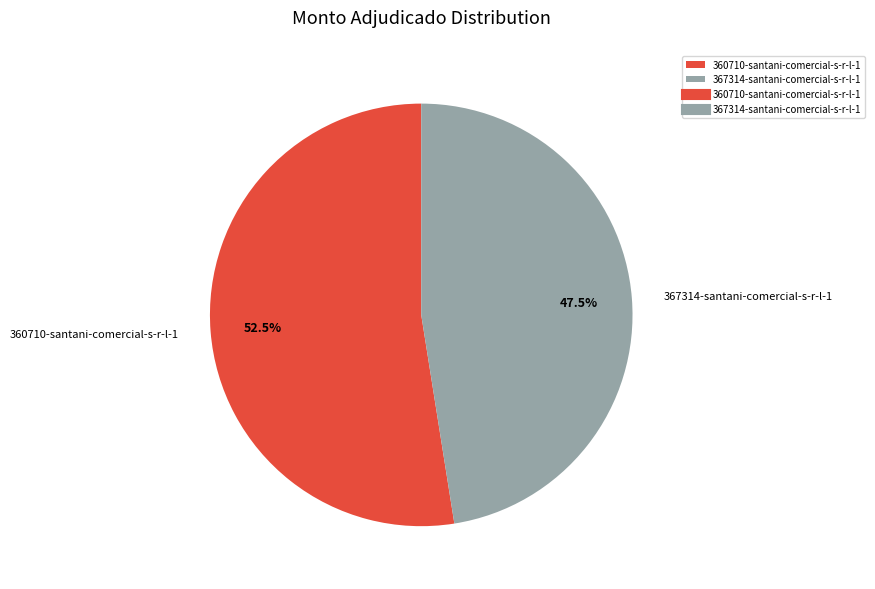

Which has a higher value, 360710-santani-comercial-s-r-l-1 or 367314-santani-comercial-s-r-l-1?

360710-santani-comercial-s-r-l-1